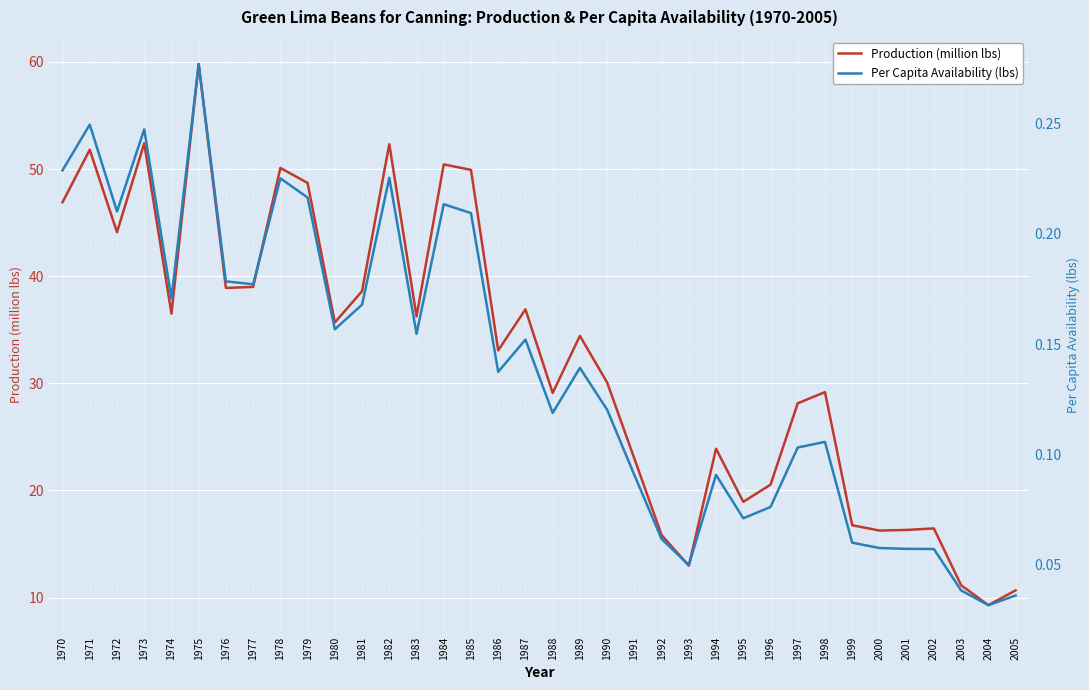

Is it true that Per Capita Availability (lbs) equals 0.0 at 1999?

False